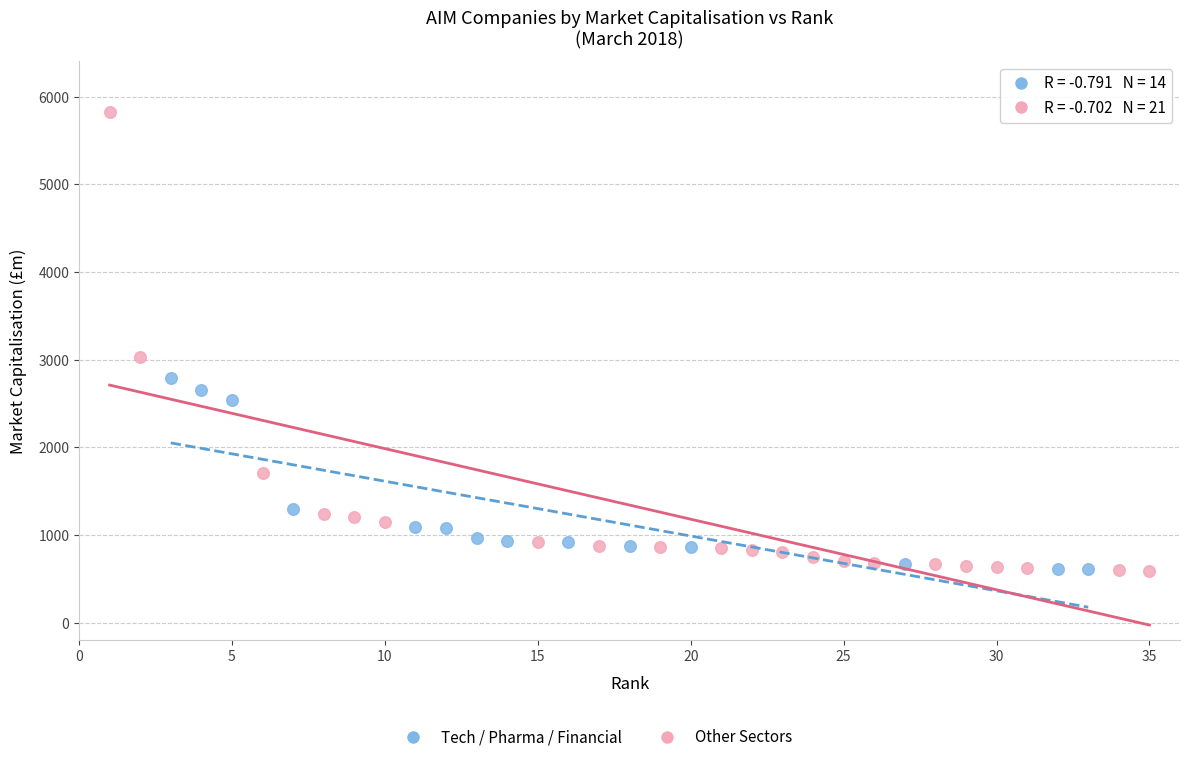

Which series has the largest Y range (max minus min)?

Other Sectors